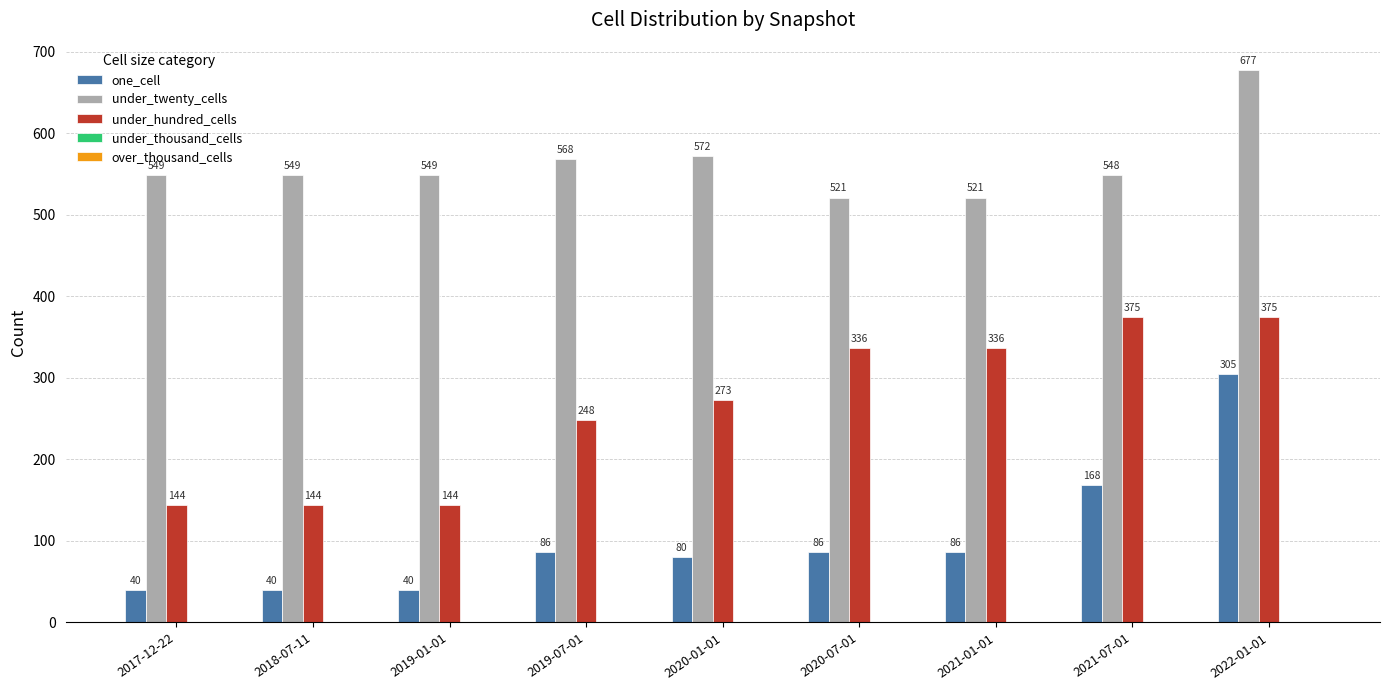

Which category has the highest value across all series?

2022-01-01